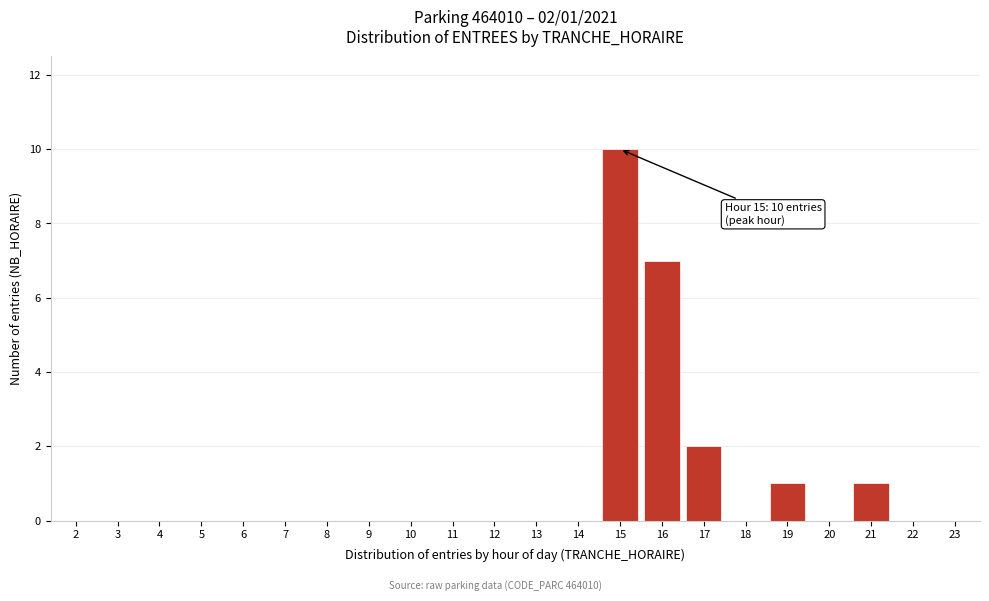

Reading left to right, list all the values displayed in this chart.

2=0	3=0	4=0	5=0	6=0	7=0	8=0	9=0	10=0	11=0	12=0	13=0	14=0	15=10	16=7	17=2	18=0	19=1	20=0	21=1	22=0	23=0